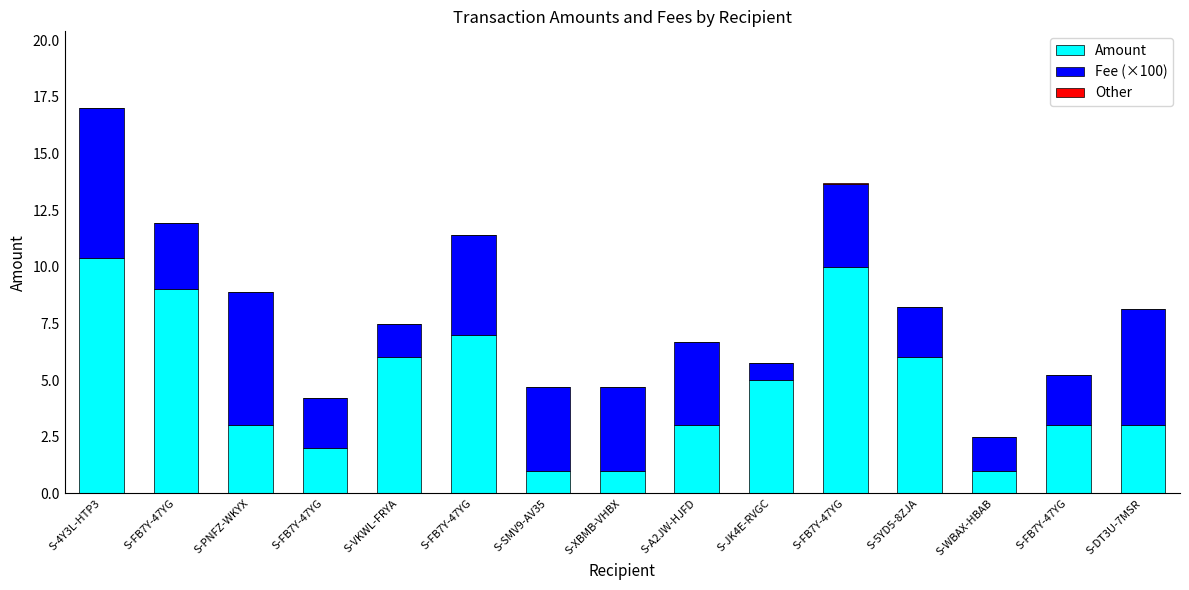

At which label does Amount reach its minimum?

S-SMV9-AV35